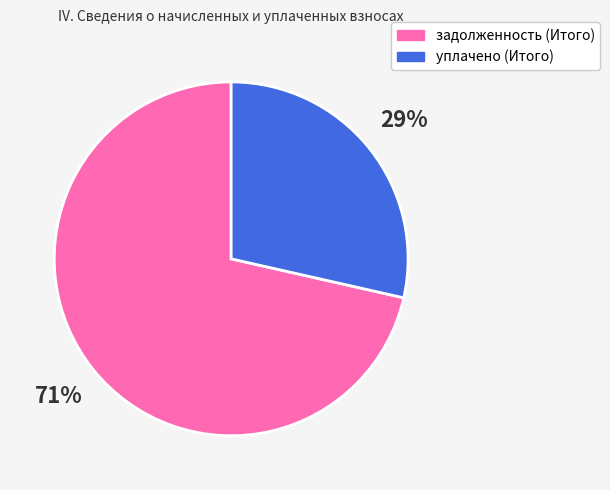

Is the sum of уплачено (Итого) and задолженность (Итого) greater than half?

Yes